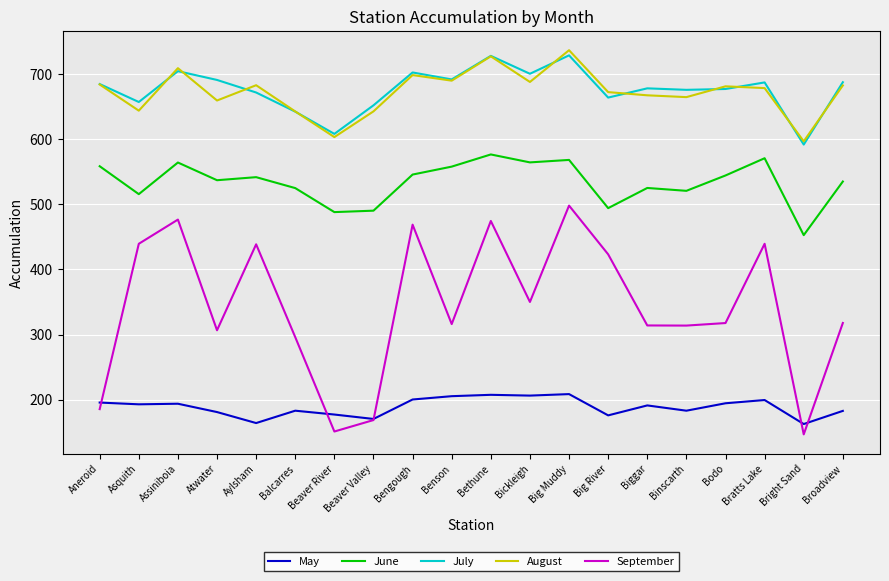

Between Big River and Biggar, which series saw the biggest shift?

September